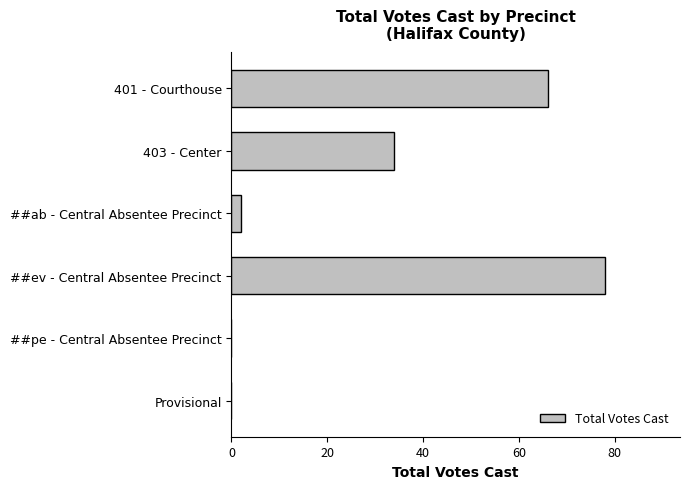

The value at ##pe - Central Absentee Precinct is -25. True or false?

False